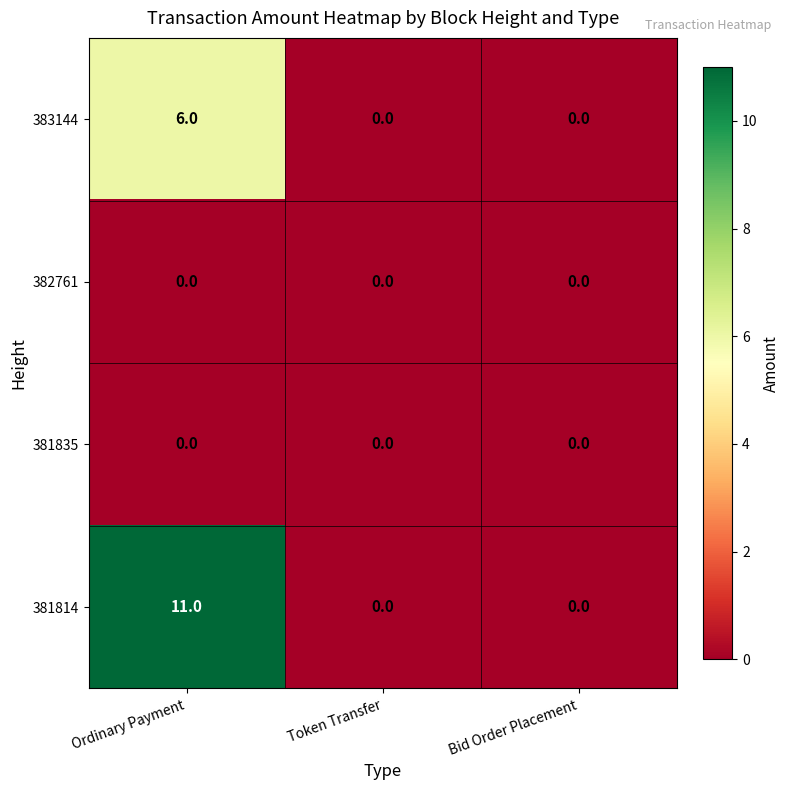

Reading left to right, list all the values displayed in this chart.

383144: Ordinary Payment=6	Token Transfer=0	Bid Order Placement=0
382761: Ordinary Payment=0	Token Transfer=0	Bid Order Placement=0
381835: Ordinary Payment=0	Token Transfer=0	Bid Order Placement=0
381814: Ordinary Payment=11	Token Transfer=0	Bid Order Placement=0